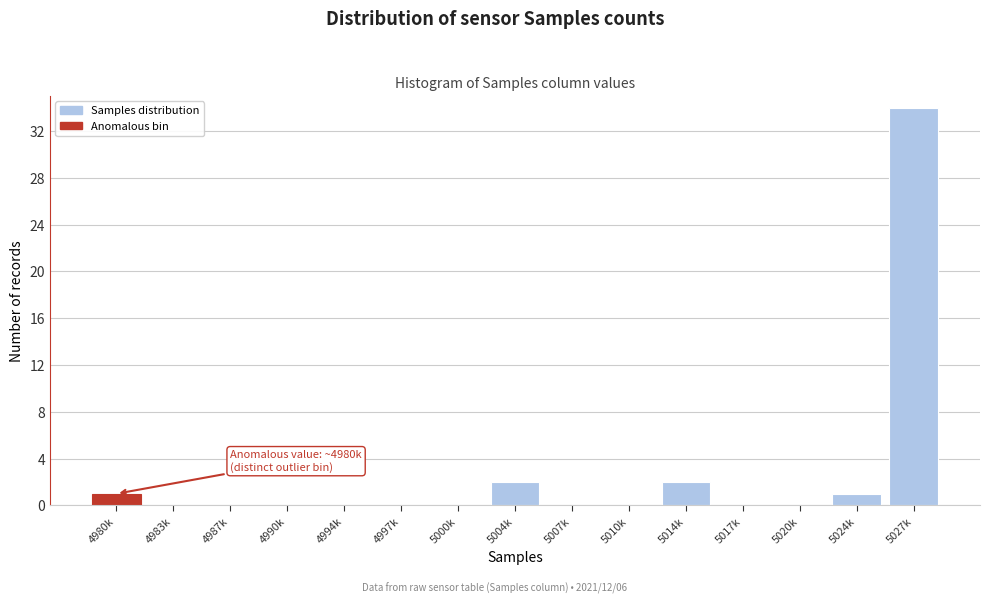

Reading left to right, transcribe all the data shown in this chart.

4980k=1	4983k=0	4987k=0	4990k=0	4994k=0	4997k=0	5000k=0	5004k=2	5007k=0	5010k=0	5014k=2	5017k=0	5020k=0	5024k=1	5027k=34